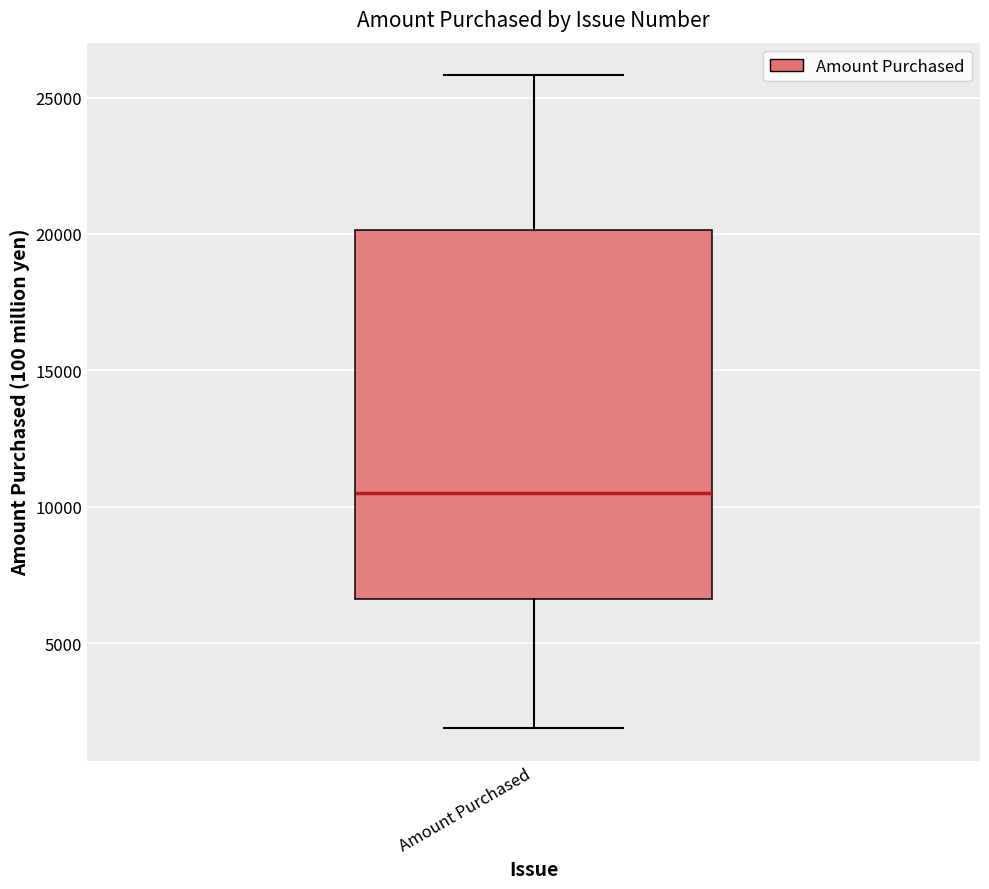

Transcribe this box plot: give where the median line is, the range the box spans, and where the two whiskers end, as read against the y-axis. The values are not printed on the chart, so give them approximately, as read against the axis.

median 10500, box 6500 to 20000, whiskers 2000 to 26000